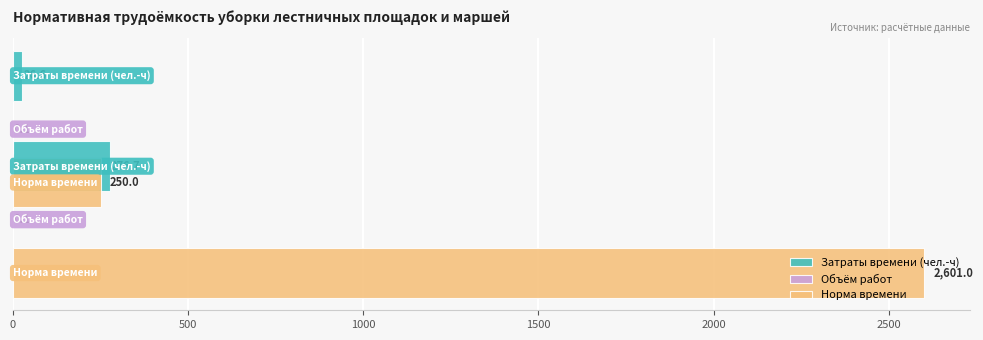

How many bars are there in each group?

3